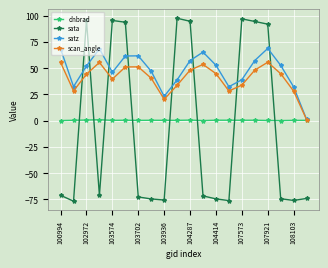

True or false: sata has more than 1 interior local peaks.

True